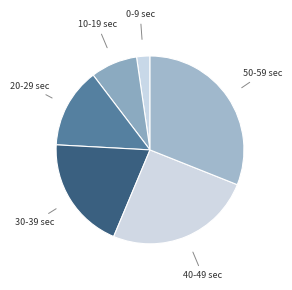

Is it true that 50-59 sec is 31% of the pie?

True